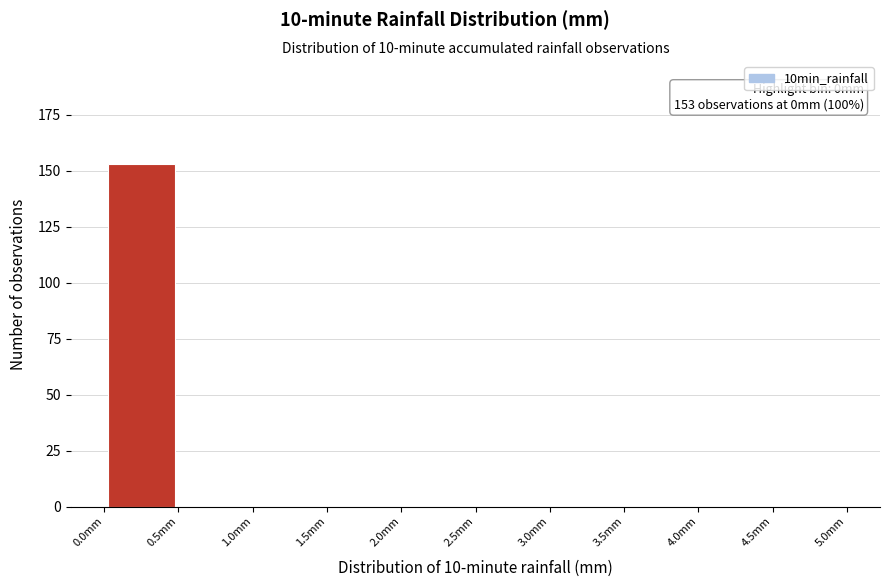

Which range on the x-axis has the tallest bar?

0.0 to 0.5